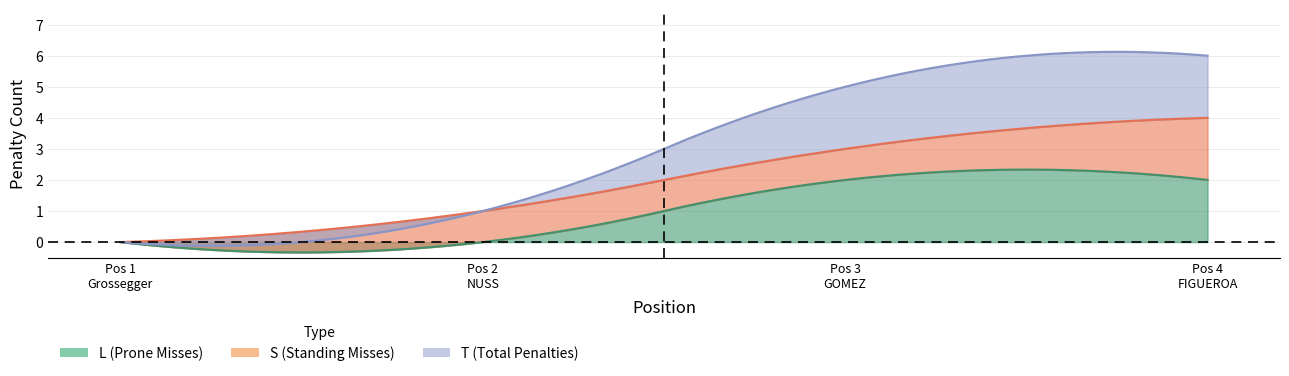

Which has a higher value, 1 or 4?

4